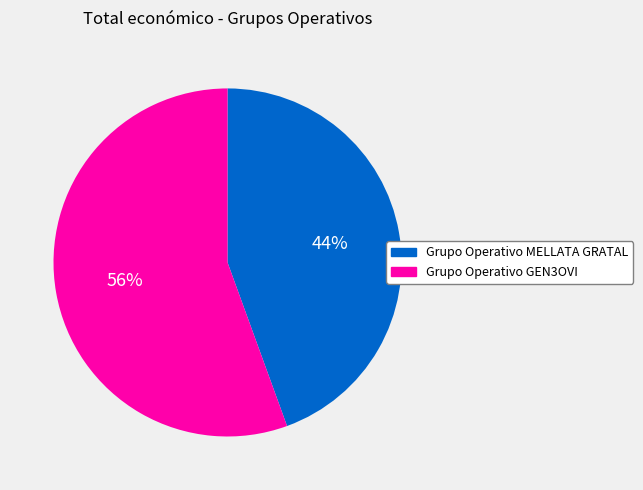

How many segments does this pie chart have?

2